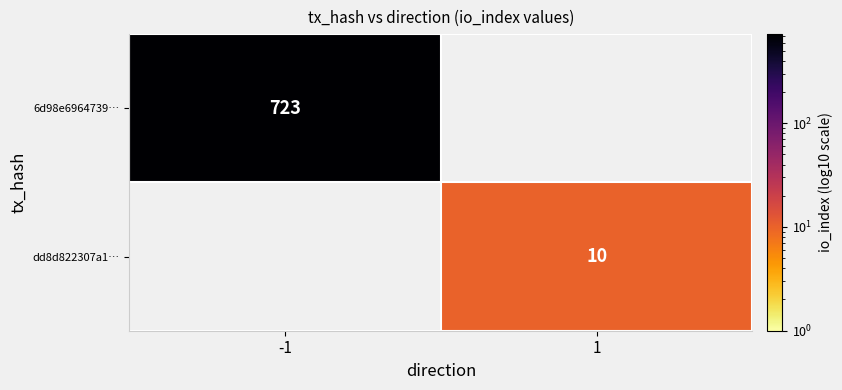

The value of 6d98e6964739… at -1 is 723. True or false?

True